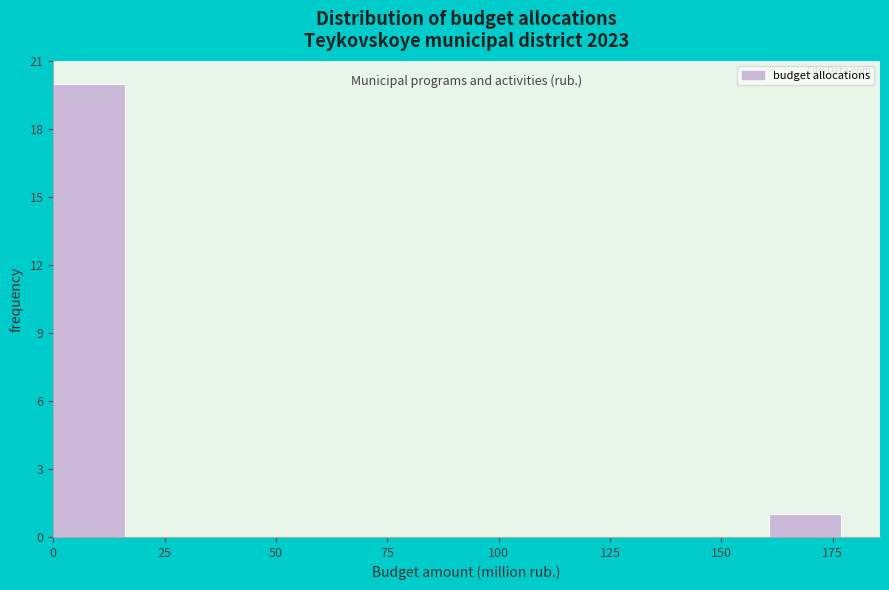

Around what value on the x-axis is the tallest bar? Give the approximate position of its centre, as read against the axis.

10